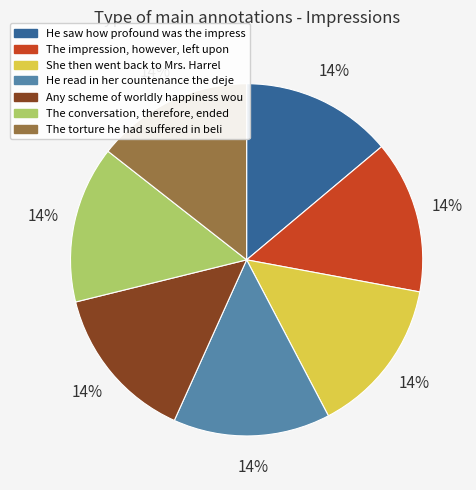

Does any single category account for the majority?

No